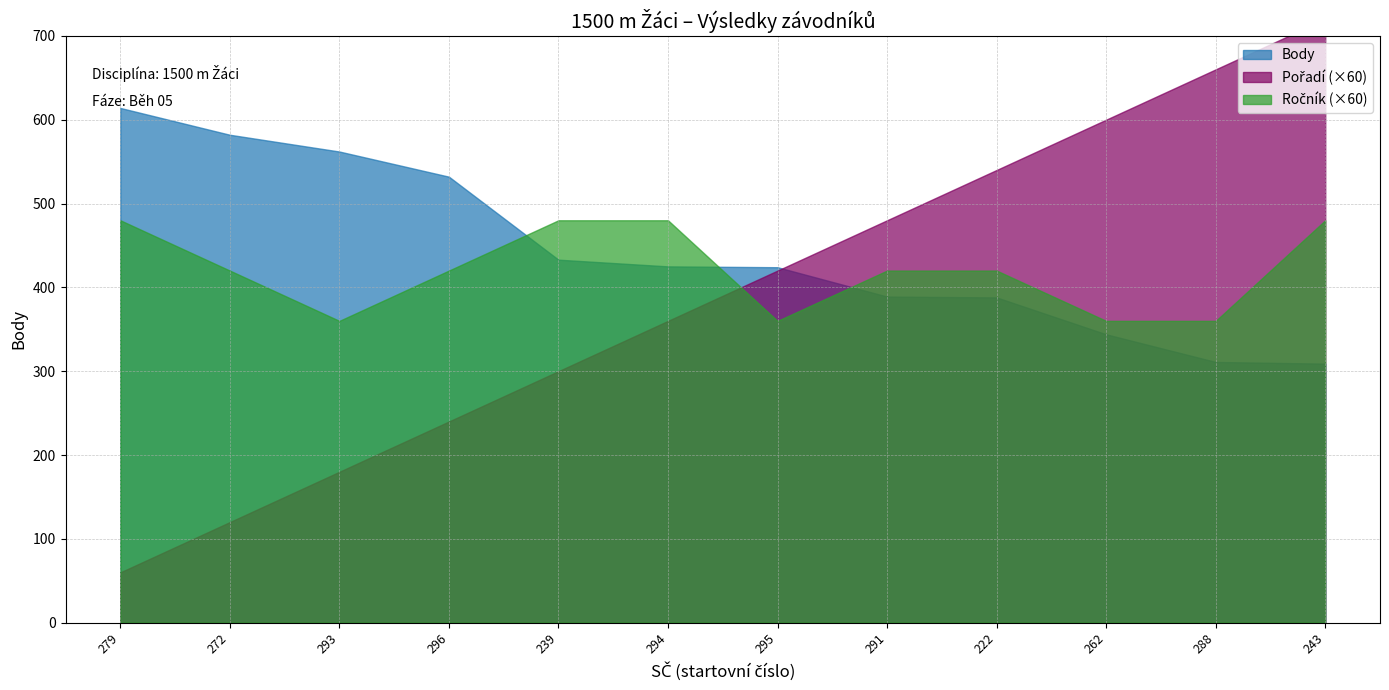

Does the chart have visible grid lines?

Yes